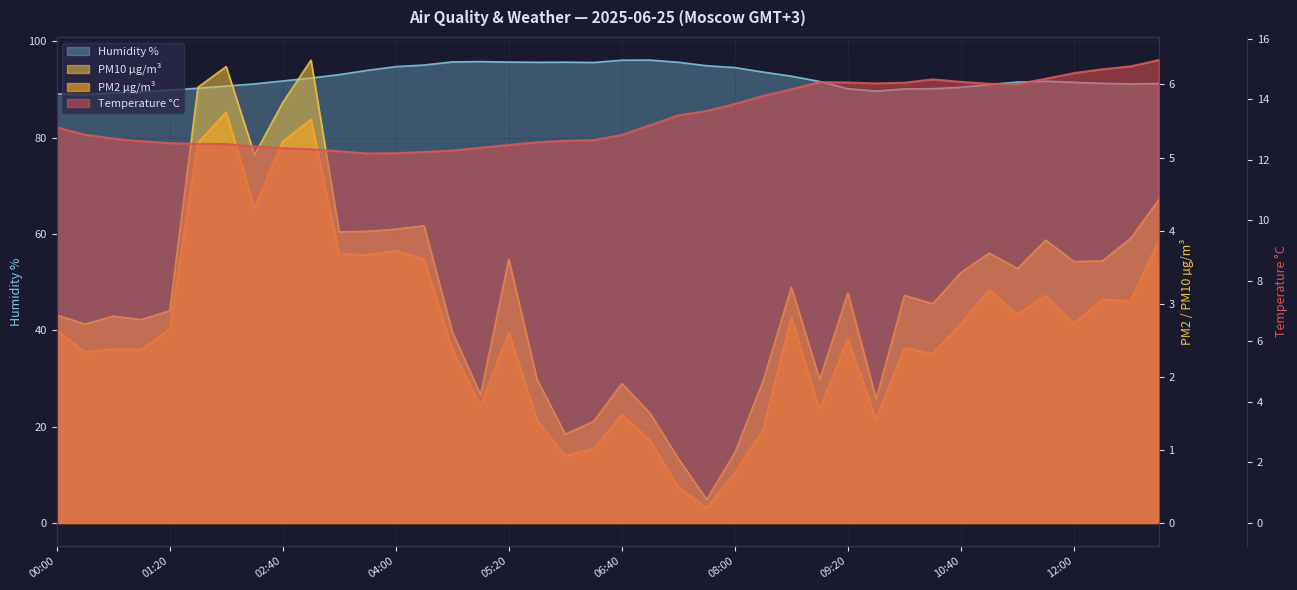

Reading right to left, what are all the values shown in this chart?

Temperature °C: 13:00=15.3	12:40=15.1	12:20=15.0	12:00=14.9	11:40=14.7	11:20=14.5	11:00=14.5	10:40=14.6	10:20=14.7	10:00=14.5	09:40=14.5	09:20=14.6	09:00=14.6	08:40=14.3	08:20=14.1	08:00=13.8	07:40=13.6	07:20=13.5	07:00=13.1	06:40=12.8	06:20=12.7	06:00=12.6	05:40=12.6	05:20=12.5	05:00=12.4	04:40=12.3	04:20=12.3	04:00=12.2	03:40=12.2	03:20=12.3	03:00=12.3	02:40=12.4	02:20=12.4	02:00=12.5	01:40=12.5	01:20=12.6	01:00=12.6	00:40=12.7	00:20=12.8	00:00=13.1
PM2 µg/m³: 13:00=3.9	12:40=3.0	12:20=3.1	12:00=2.7	11:40=3.1	11:20=2.9	11:00=3.2	10:40=2.7	10:20=2.3	10:00=2.4	09:40=1.4	09:20=2.5	09:00=1.5	08:40=2.8	08:20=1.3	08:00=0.7	07:40=0.2	07:20=0.5	07:00=1.1	06:40=1.5	06:20=1.0	06:00=0.9	05:40=1.4	05:20=2.6	05:00=1.6	04:40=2.4	04:20=3.6	04:00=3.7	03:40=3.7	03:20=3.7	03:00=5.5	02:40=5.2	02:20=4.3	02:00=5.6	01:40=5.2	01:20=2.7	01:00=2.4	00:40=2.4	00:20=2.3	00:00=2.6
PM10 µg/m³: 13:00=4.4	12:40=3.9	12:20=3.6	12:00=3.6	11:40=3.9	11:20=3.5	11:00=3.7	10:40=3.4	10:20=3.0	10:00=3.1	09:40=1.7	09:20=3.1	09:00=2.0	08:40=3.2	08:20=1.9	08:00=1.0	07:40=0.3	07:20=0.9	07:00=1.5	06:40=1.9	06:20=1.4	06:00=1.2	05:40=2.0	05:20=3.6	05:00=1.8	04:40=2.6	04:20=4.1	04:00=4.0	03:40=4.0	03:20=4.0	03:00=6.3	02:40=5.8	02:20=5.0	02:00=6.2	01:40=6.0	01:20=2.9	01:00=2.8	00:40=2.8	00:20=2.7	00:00=2.8
Humidity %: 13:00=91.3	12:40=91.2	12:20=91.3	12:00=91.5	11:40=91.7	11:20=91.6	11:00=91.1	10:40=90.5	10:20=90.2	10:00=90.2	09:40=89.7	09:20=90.2	09:00=91.7	08:40=92.8	08:20=93.6	08:00=94.6	07:40=95.0	07:20=95.7	07:00=96.1	06:40=96.1	06:20=95.6	06:00=95.7	05:40=95.7	05:20=95.7	05:00=95.8	04:40=95.8	04:20=95.1	04:00=94.8	03:40=94.0	03:20=93.1	03:00=92.4	02:40=91.8	02:20=91.2	02:00=90.7	01:40=90.3	01:20=89.9	01:00=89.5	00:40=89.4	00:20=89.0	00:00=89.1